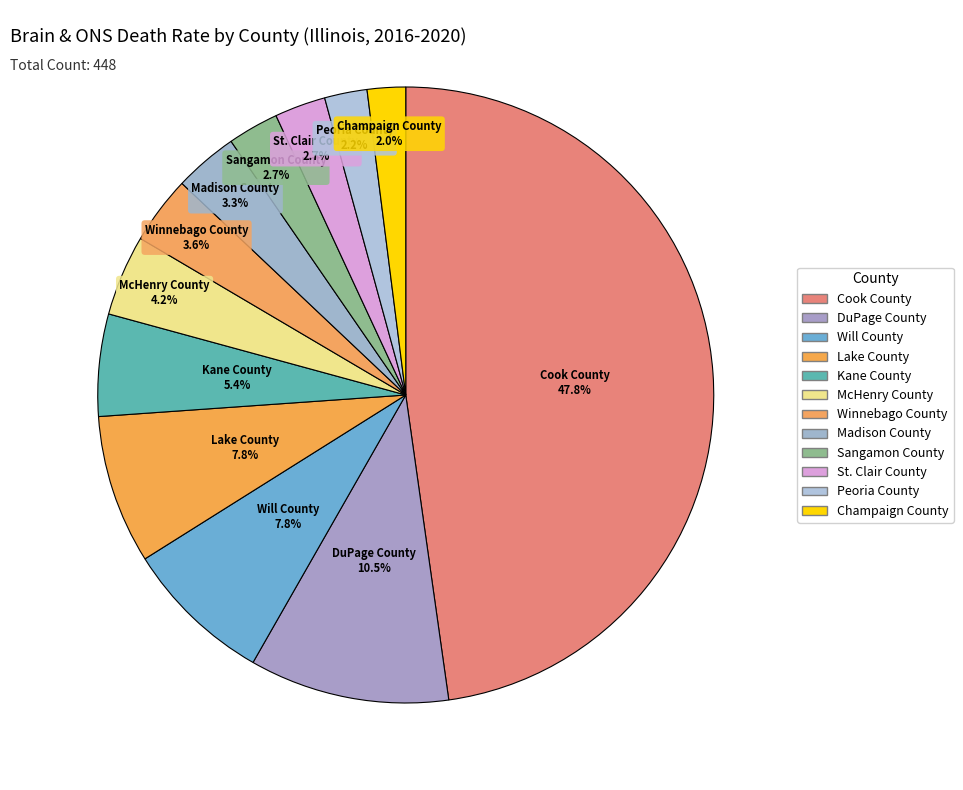

How many slices are in this pie chart?

12